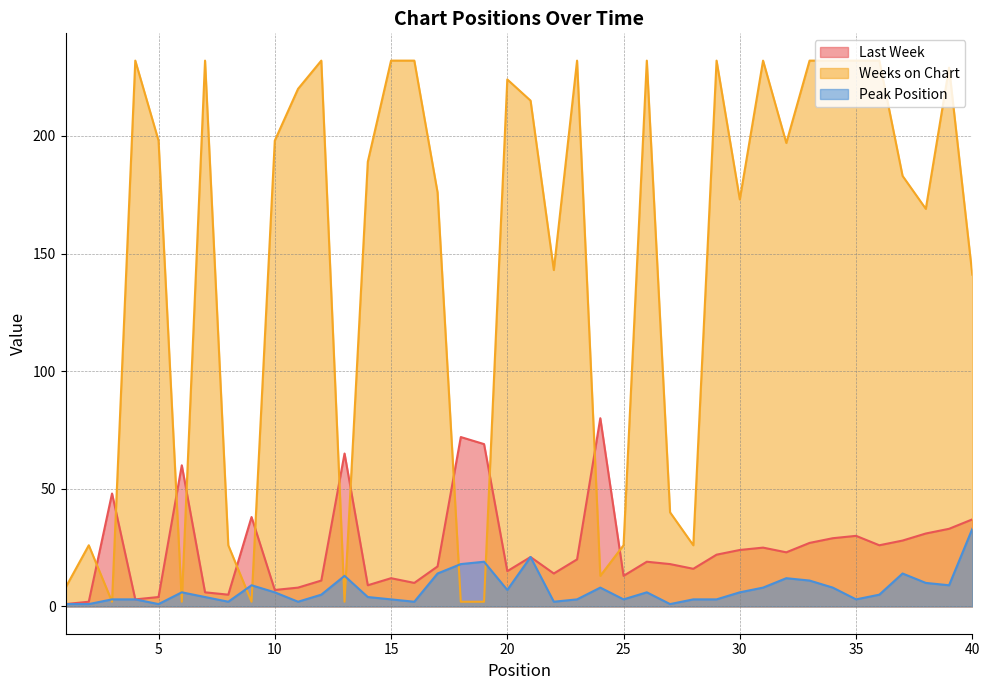

What is the sum of the Weeks on Chart values at 23 and 14?

421